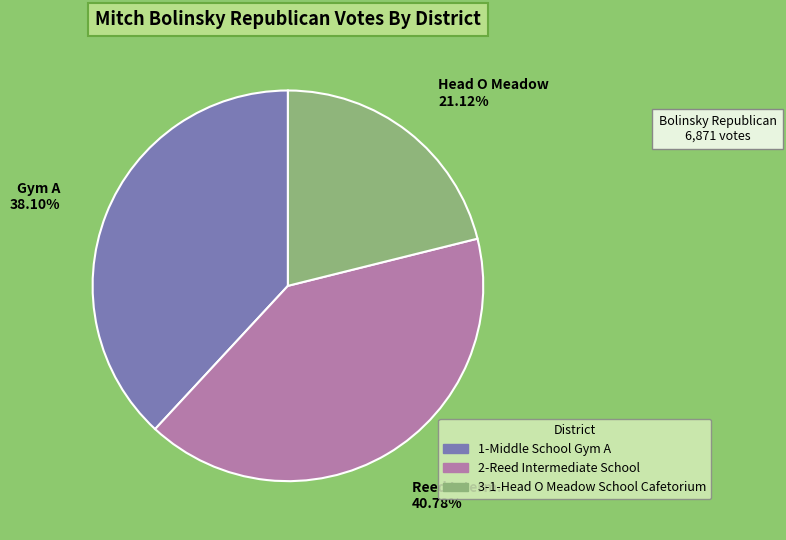

The 2-Reed Intermediate School slice represents 41% of the pie. True or false?

True